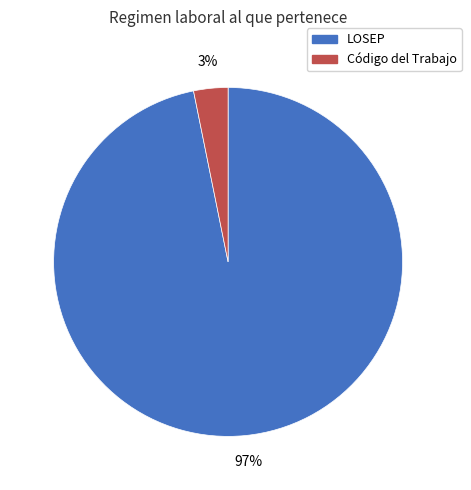

Does any single category account for the majority?

Yes